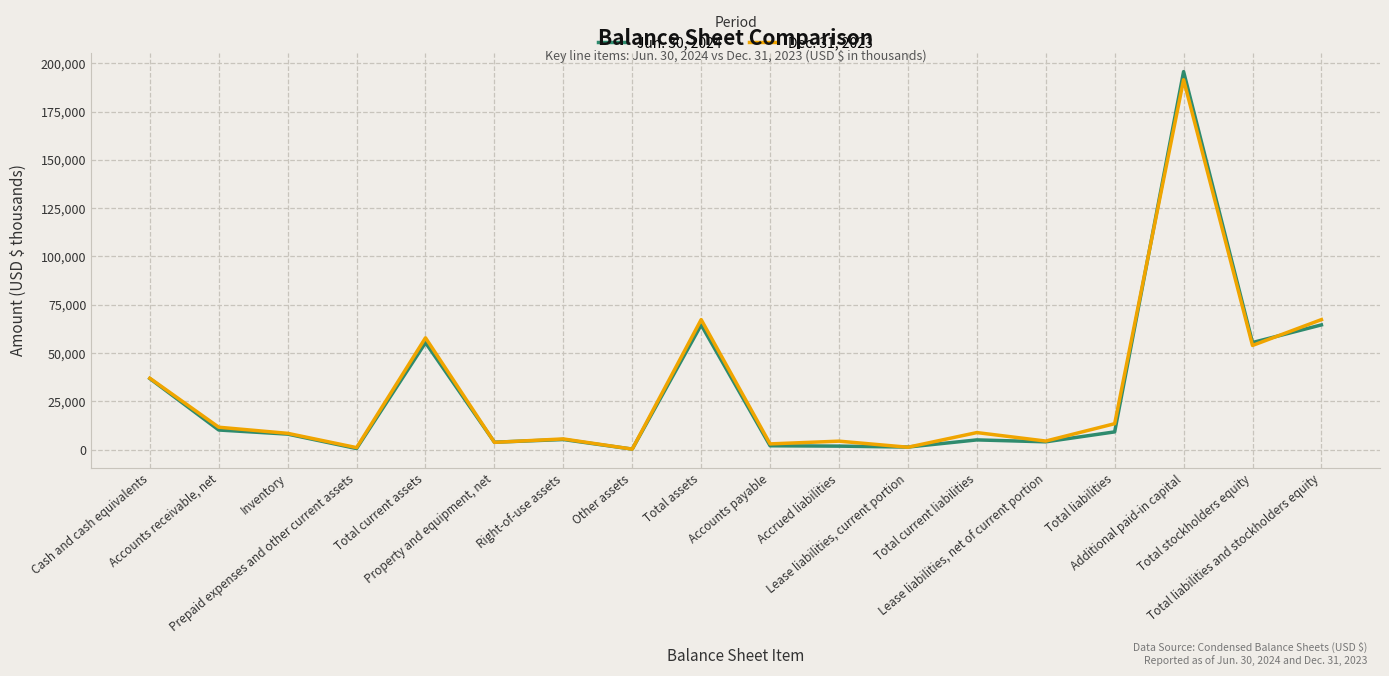

At how many categories does at least one series exceed 28237?

6